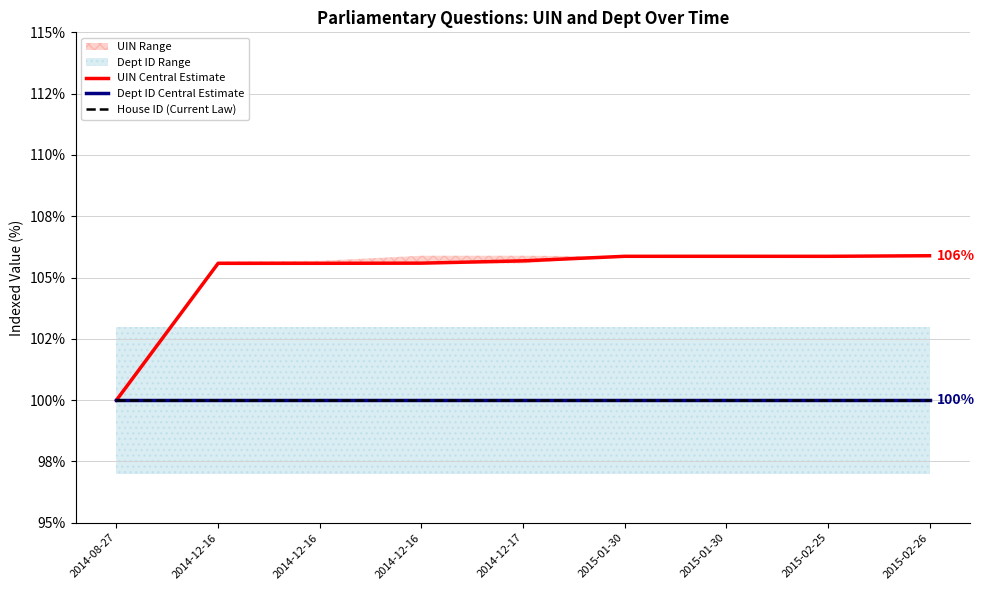

How many categories are shown in the chart?

9